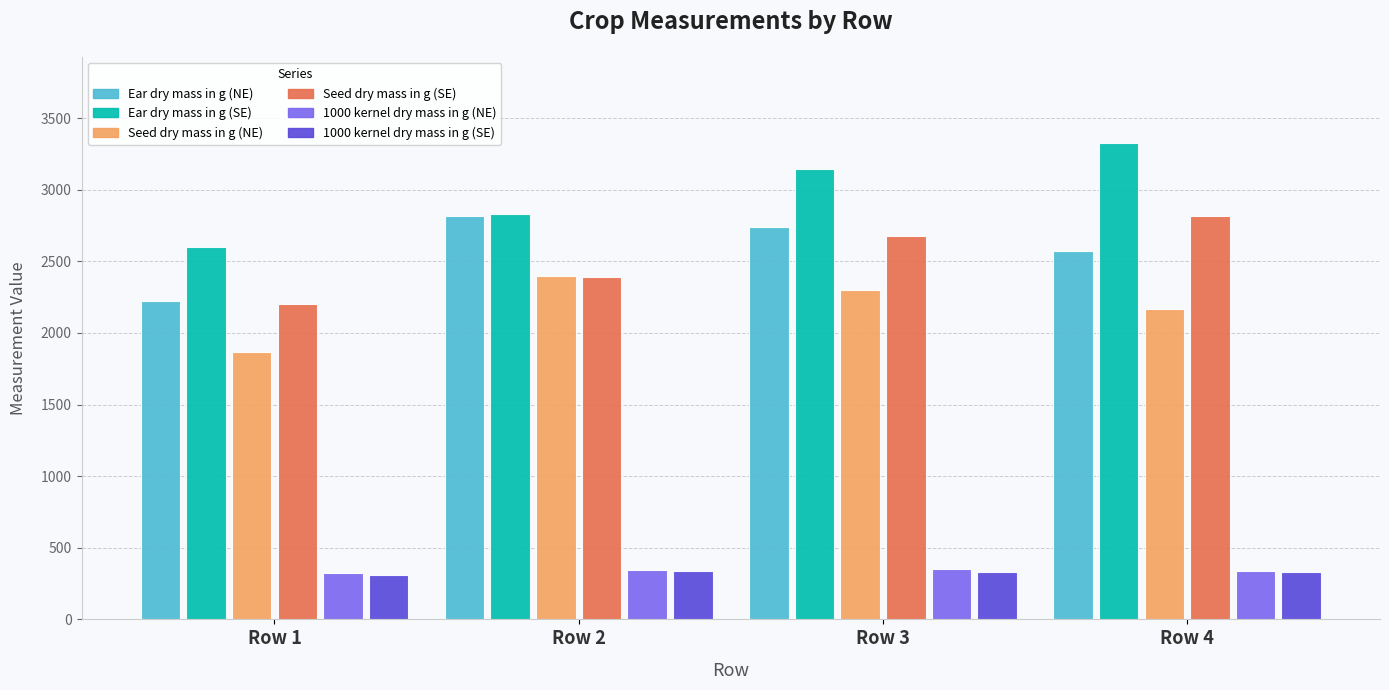

At which label does Seed dry mass in g (SE) first exceed 2680?

Row 3